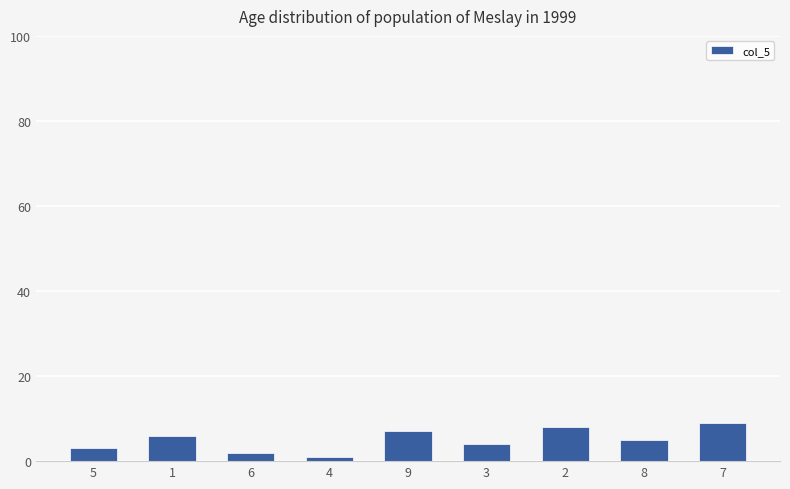

What is the label of the 2nd bar from the right?

8